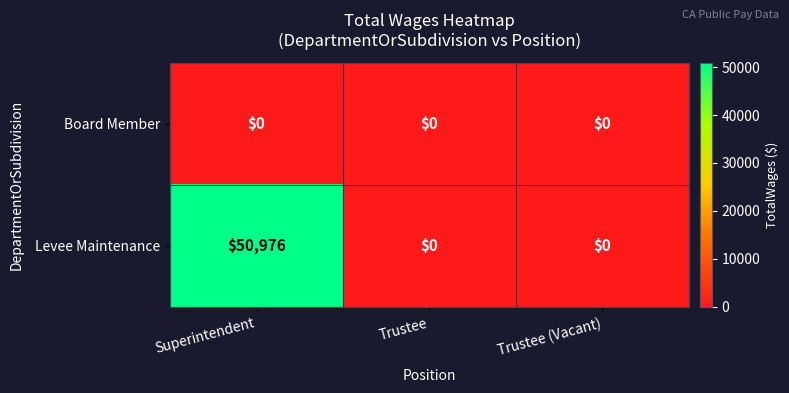

Which series changed the most between Superintendent and Trustee (Vacant)?

Levee Maintenance